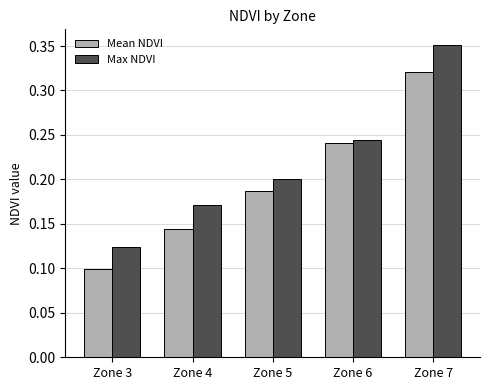

At which label does Max NDVI reach its peak?

Zone 7